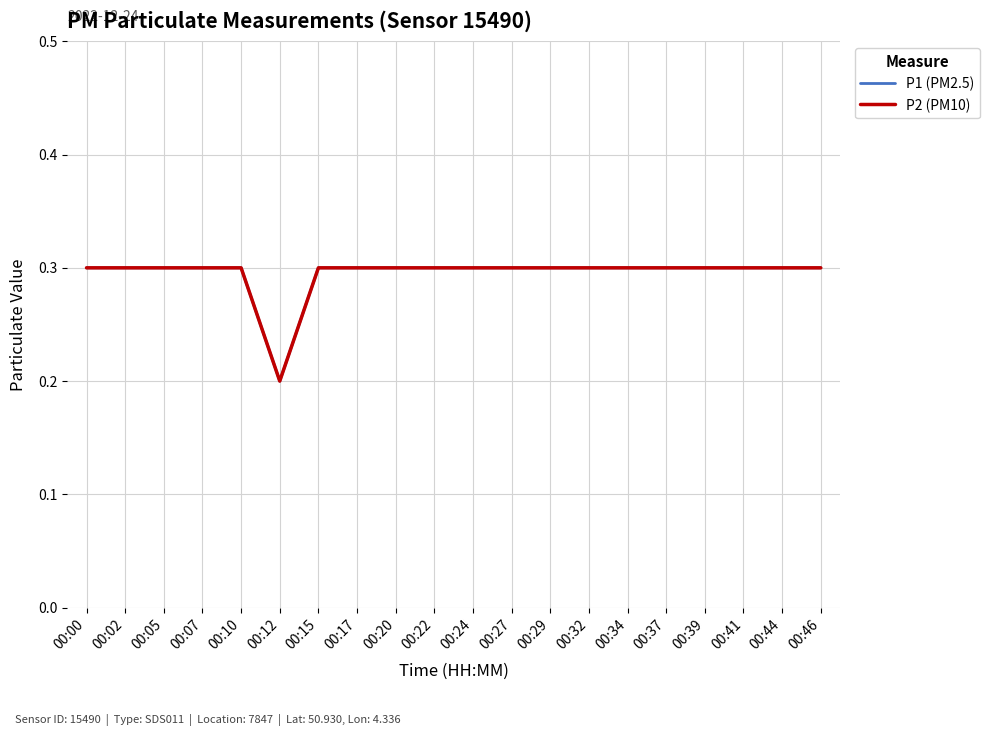

Reading left to right, extract all data points from this chart.

P1 (PM2.5): 00:00=0.3	00:02=0.3	00:05=0.3	00:07=0.3	00:10=0.3	00:12=0.2	00:15=0.3	00:17=0.3	00:20=0.3	00:22=0.3	00:24=0.3	00:27=0.3	00:29=0.3	00:32=0.3	00:34=0.3	00:37=0.3	00:39=0.3	00:41=0.3	00:44=0.3	00:46=0.3
P2 (PM10): 00:00=0.3	00:02=0.3	00:05=0.3	00:07=0.3	00:10=0.3	00:12=0.2	00:15=0.3	00:17=0.3	00:20=0.3	00:22=0.3	00:24=0.3	00:27=0.3	00:29=0.3	00:32=0.3	00:34=0.3	00:37=0.3	00:39=0.3	00:41=0.3	00:44=0.3	00:46=0.3